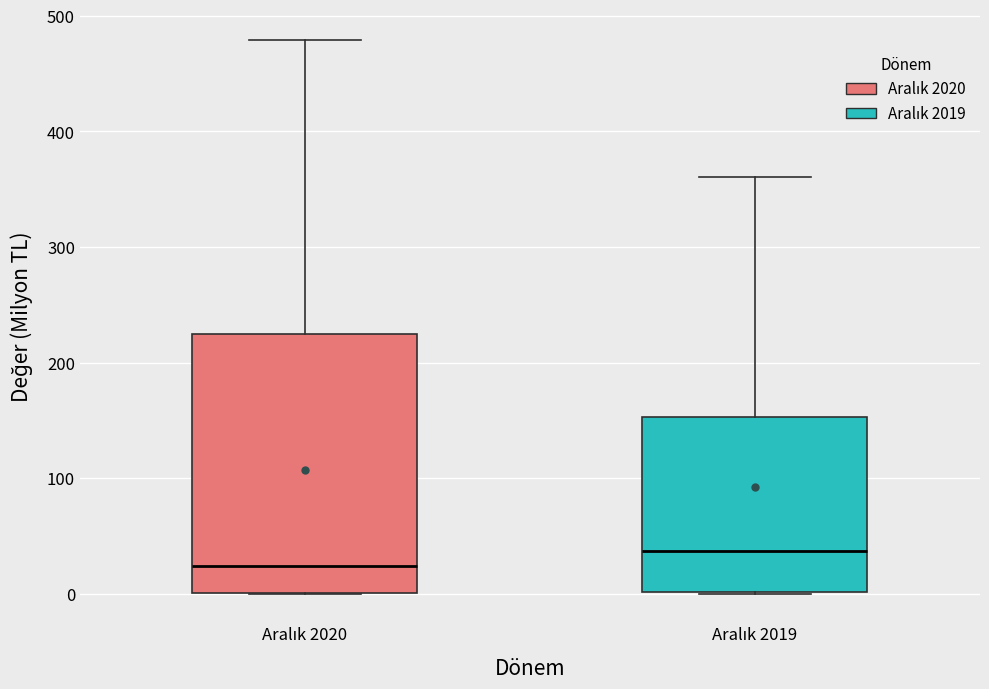

Reading left to right, transcribe this box plot: for each box, give where its median line is, the range the box spans, and where its two whiskers end, as read against the y-axis. The values are not printed on the chart, so give them approximately, as read against the axis.

Aralık 2020: median 20, box 0 to 220, whiskers 0 to 480
Aralık 2019: median 40, box 0 to 150, whiskers 0 to 360